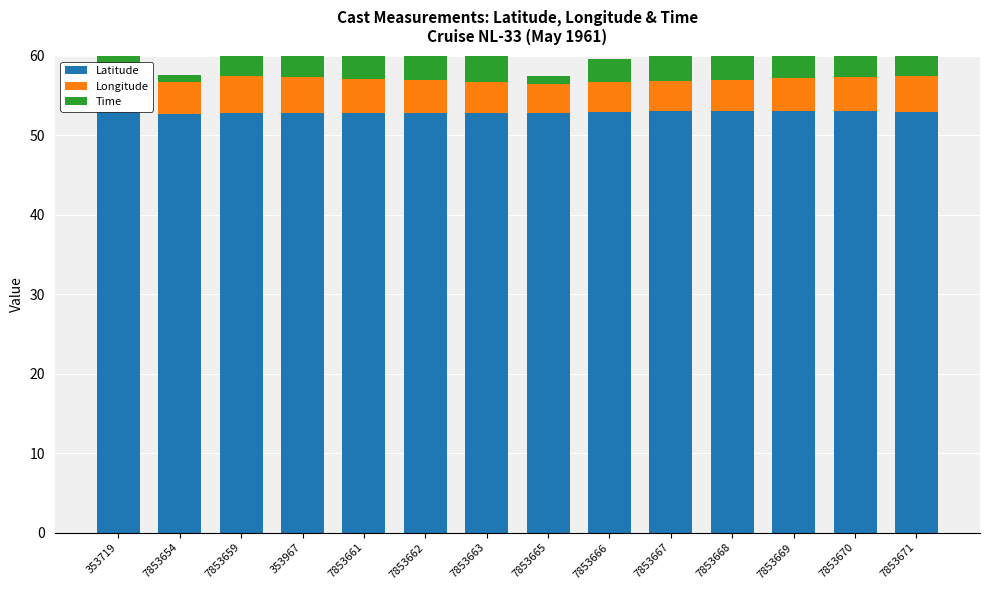

What is the difference between the Longitude values at 353967 and 7853668?

0.5